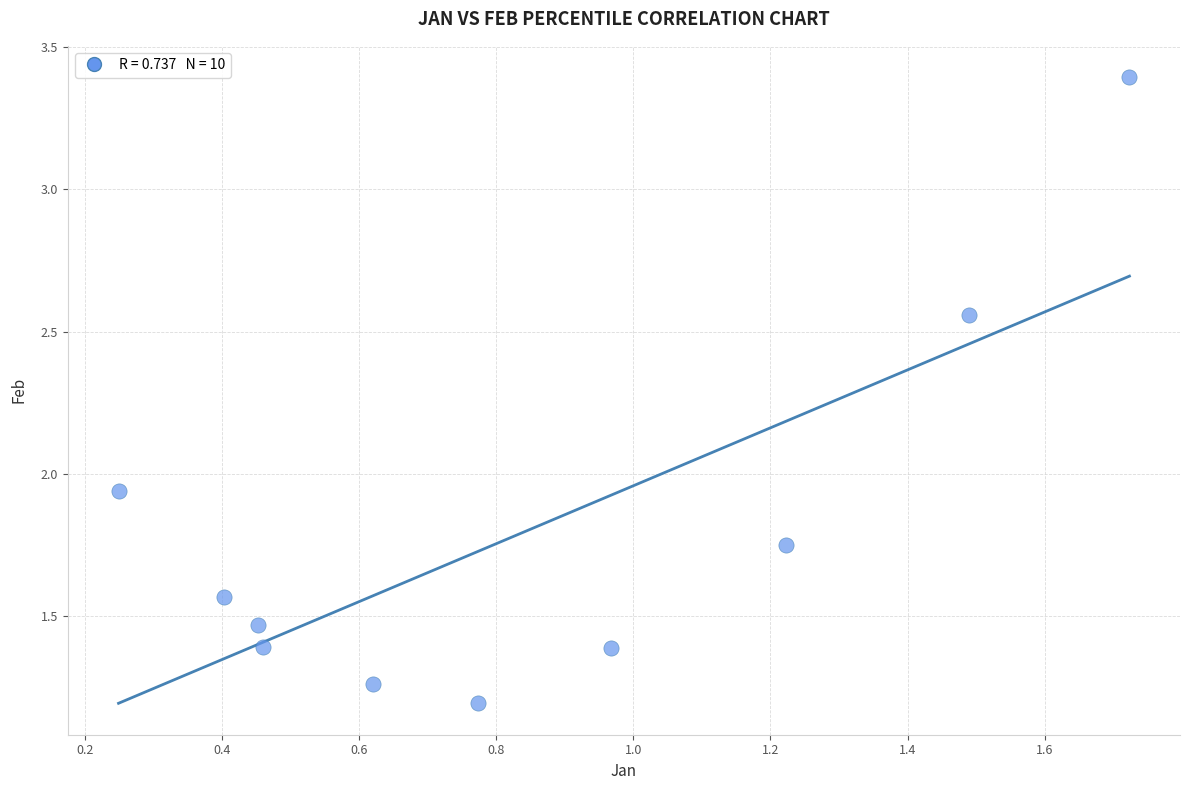

What is the average X value?

0.8